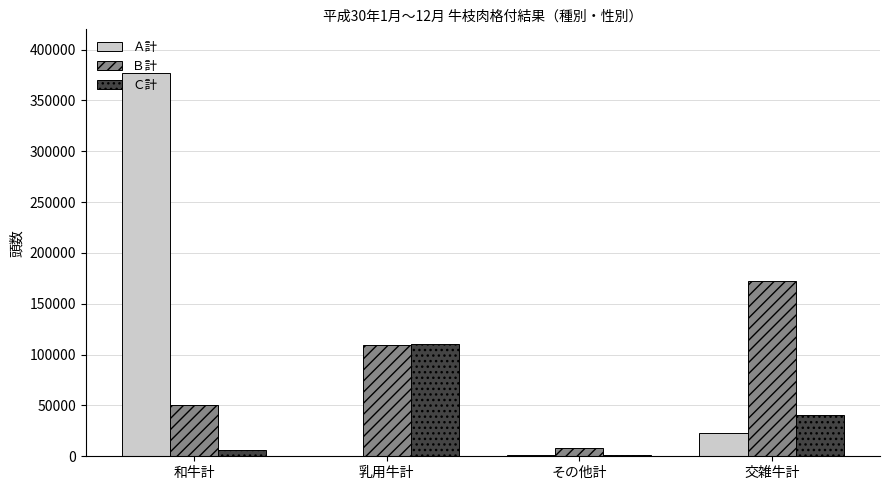

Is the value of Ｂ計 at 交雑牛計 greater than the value of Ａ計 at 和牛計?

No